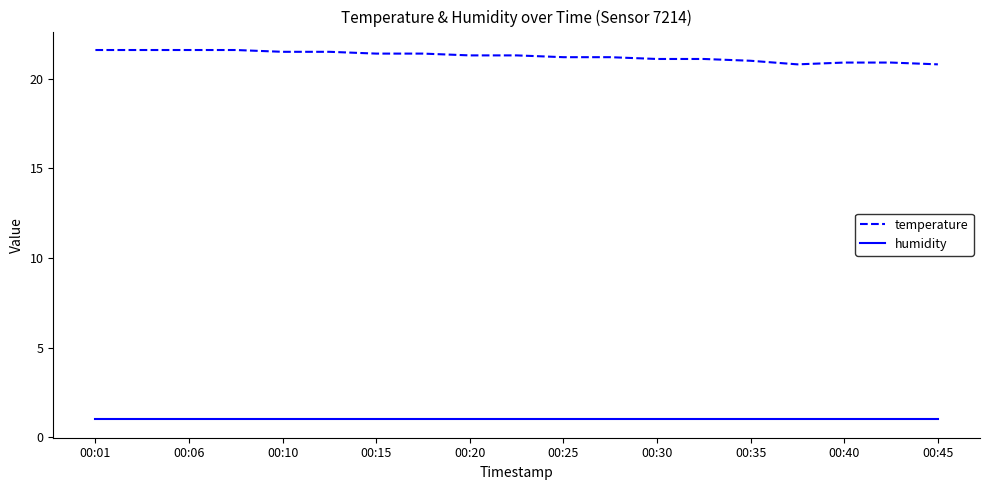

What is the greatest value displayed?

21.6